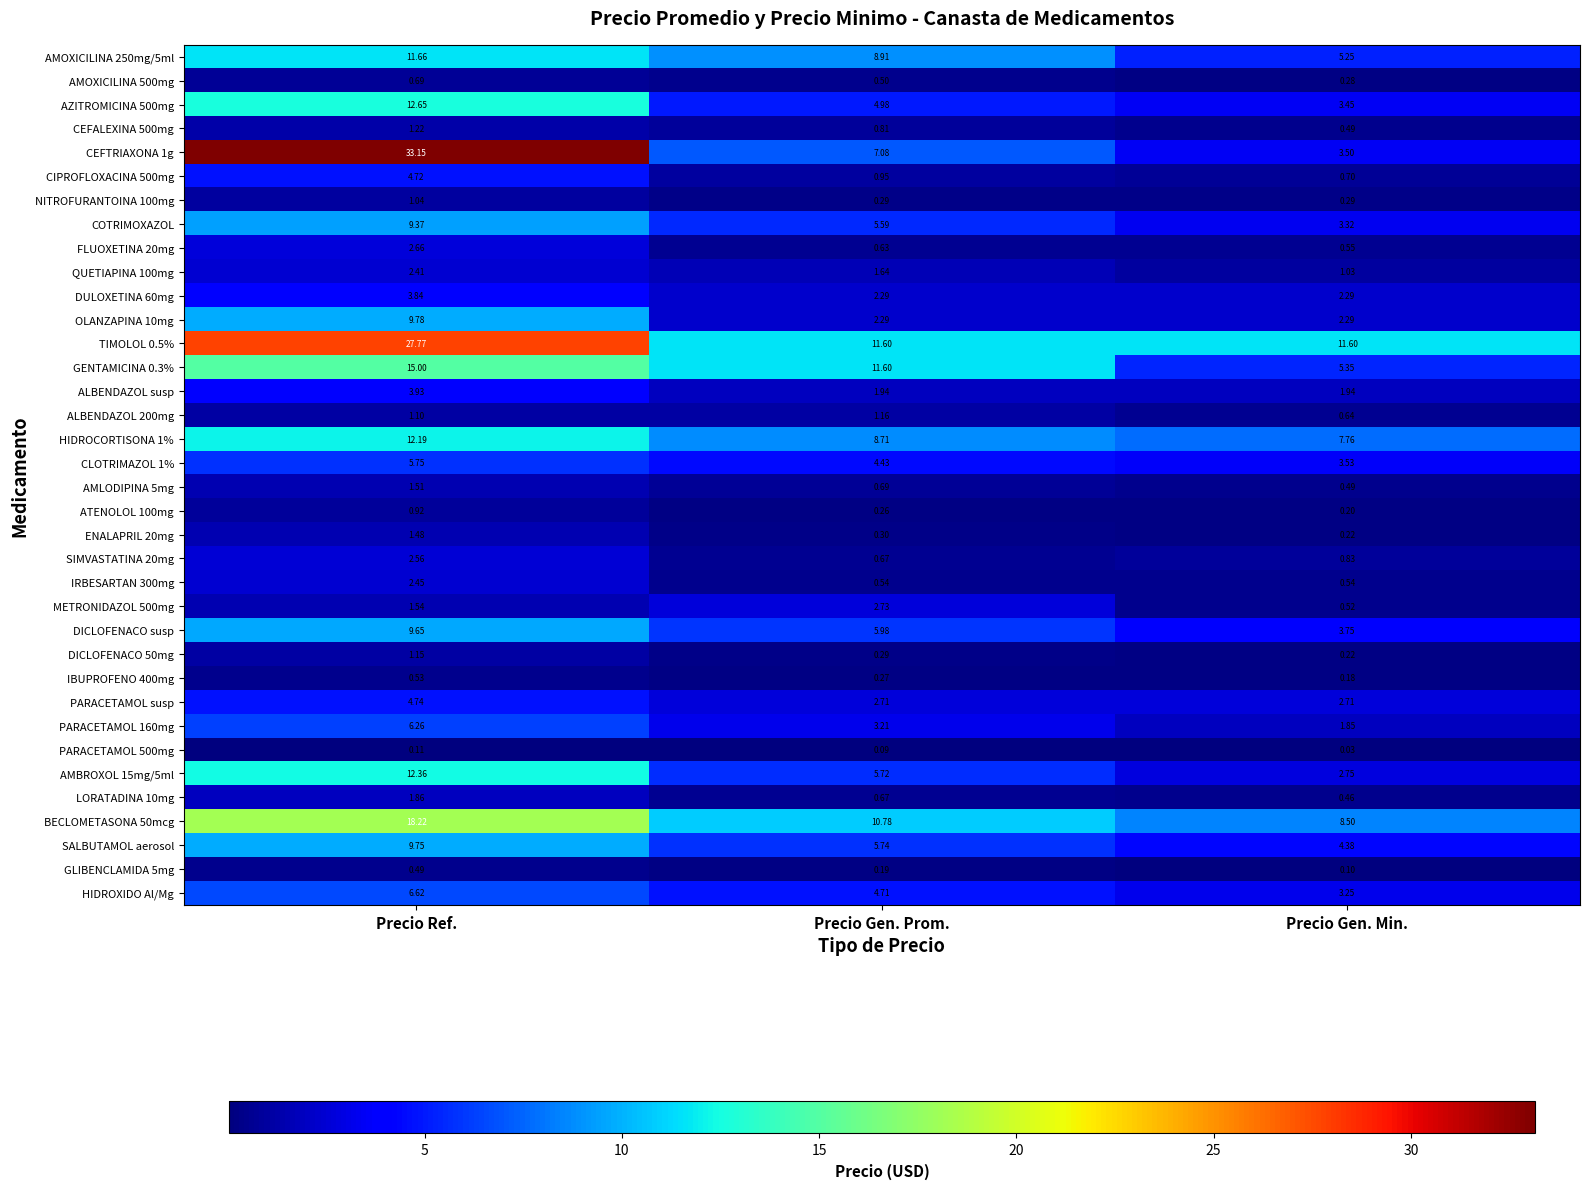

Rank the categories by ALBENDAZOL 200mg value from highest to lowest.

Precio Gen. Prom., Precio Ref., Precio Gen. Min.